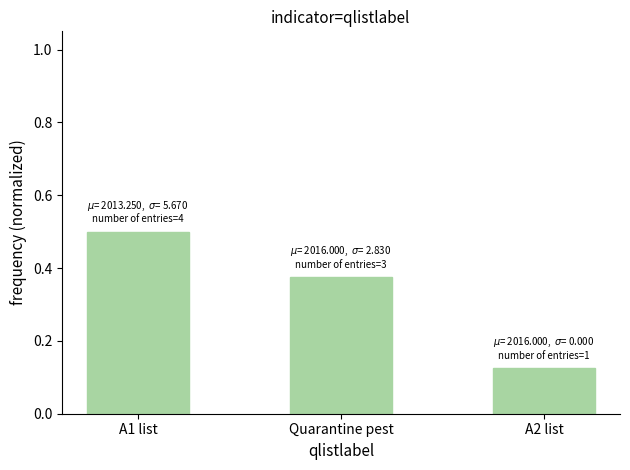

Is it true that the value at A1 list is 0.3?

False